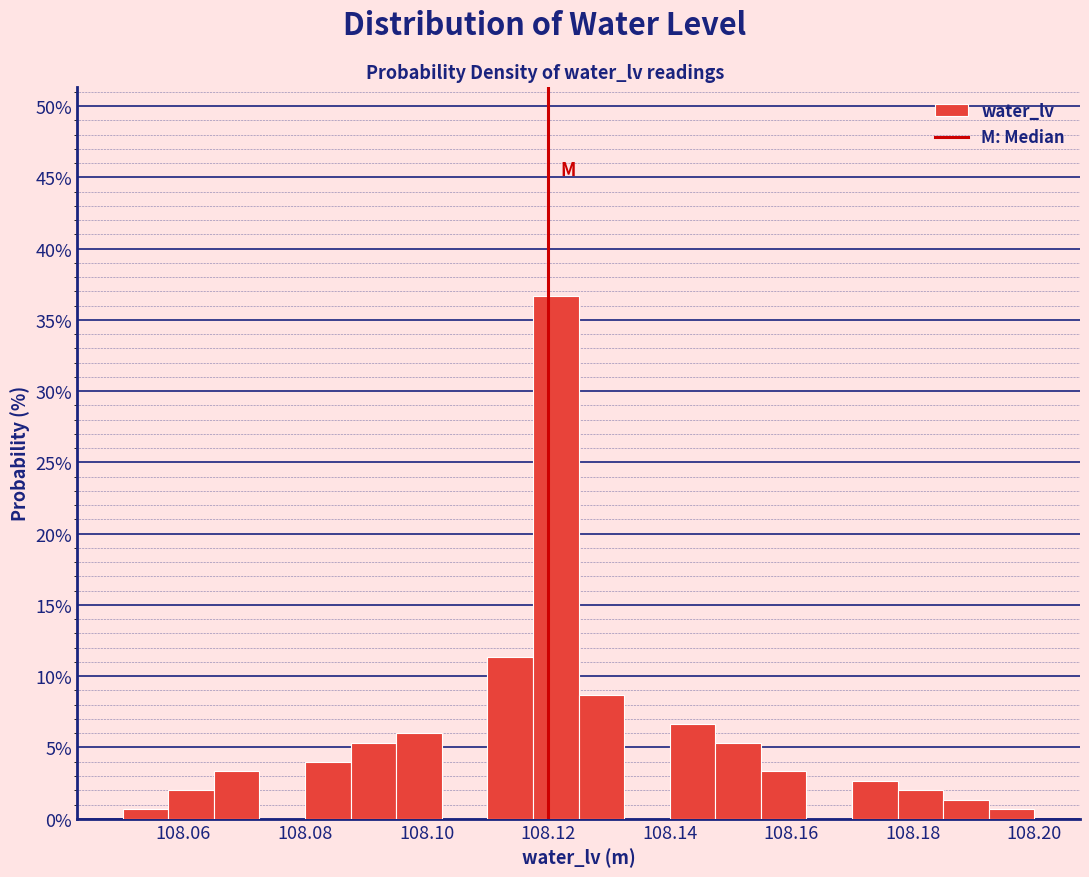

Around what value on the x-axis is the tallest bar? Give the approximate position of its centre, as read against the axis.

108.122